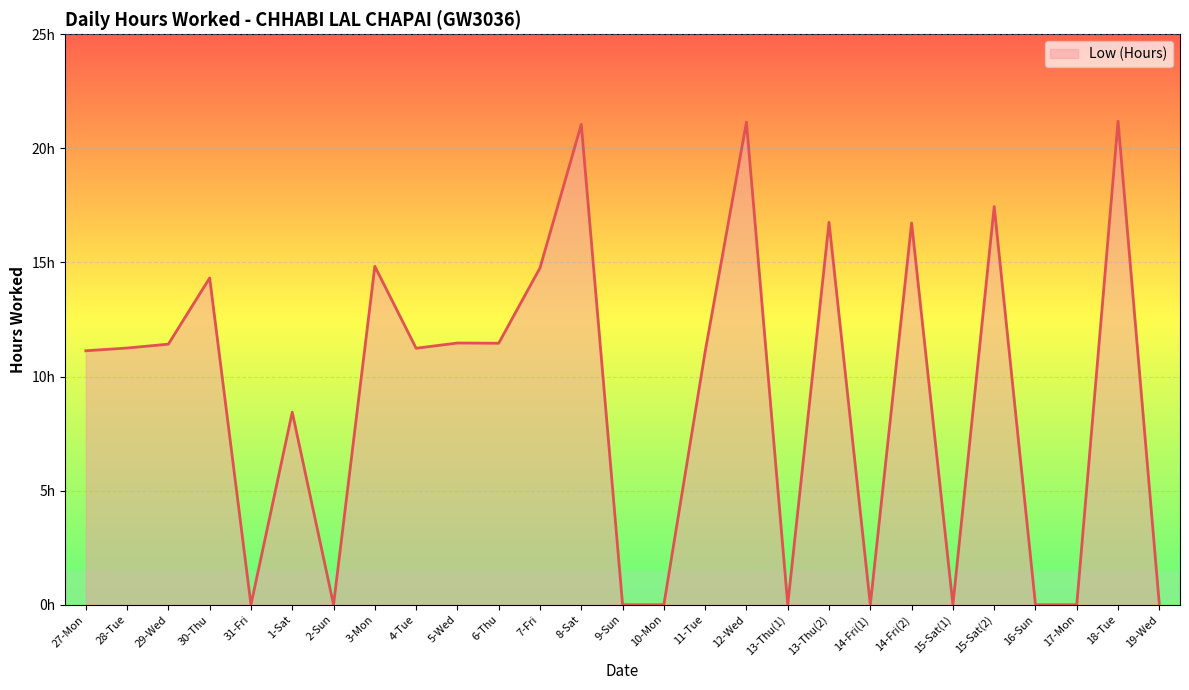

Does the chart have visible grid lines?

Yes